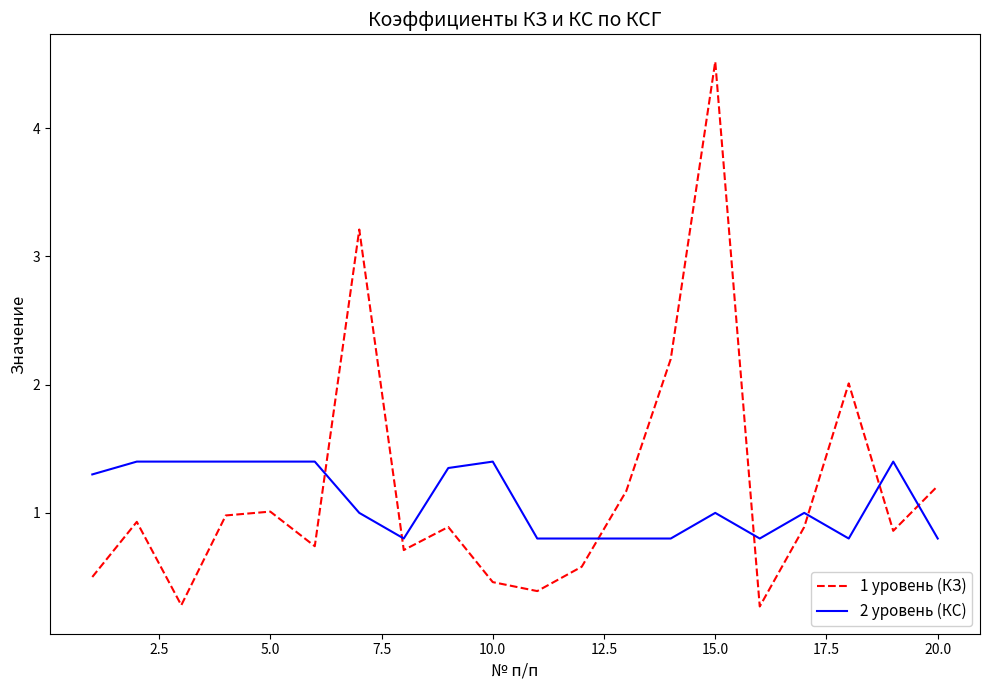

Rank the series by their maximum value, from highest to lowest.

1 уровень (КЗ), 2 уровень (КС)